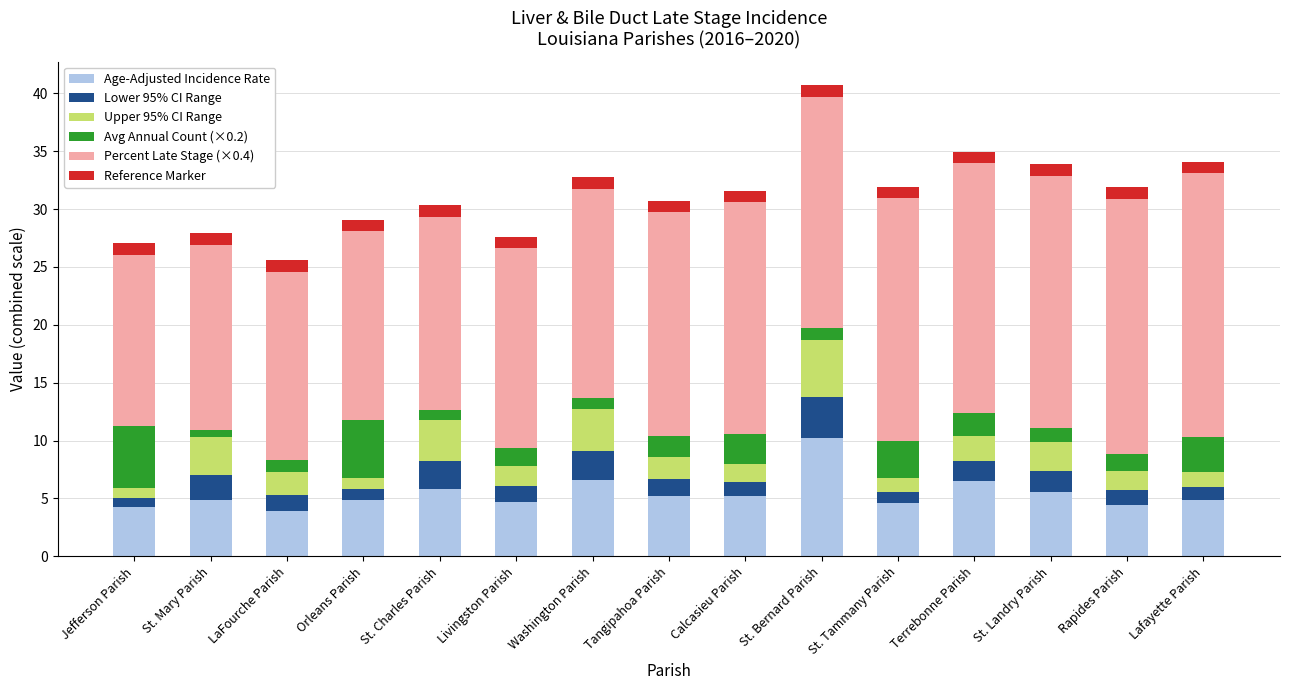

Read the Age-Adjusted Incidence Rate value at LaFourche Parish.

3.9